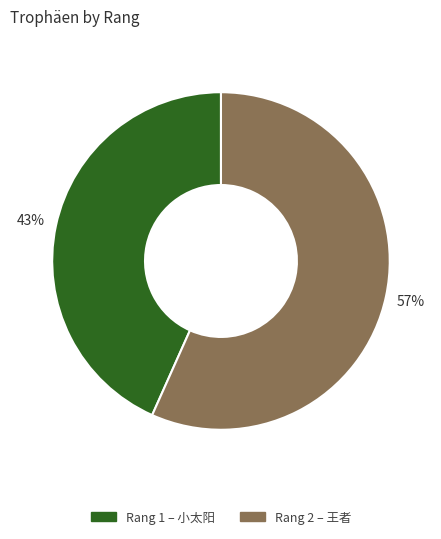

To the nearest percent, what is the average slice percentage?

50%